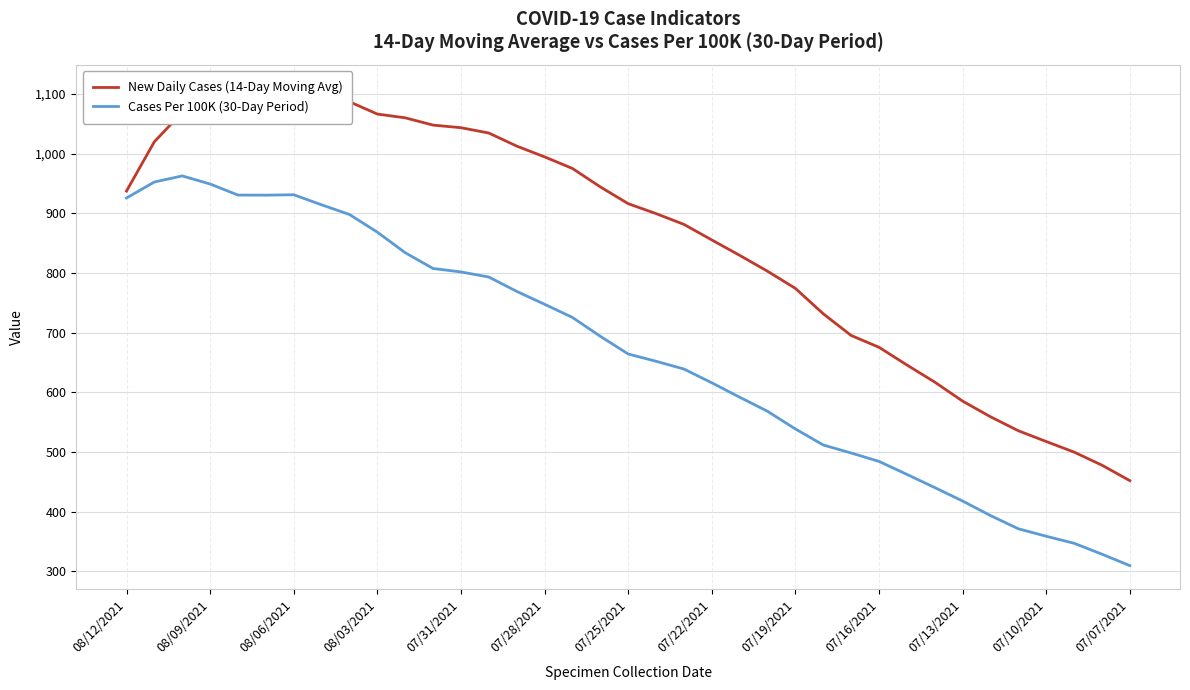

Reading left to right, transcribe all the data shown in this chart.

New Daily Cases (14-Day Moving Avg): 937.1	1019.8	1068.9	1091.4	1098.8	1103.9	1108.7	1095.9	1086.8	1066.1	1059.9	1047.6	1043.3	1034.4	1012.5	994.4	975.0	944.1	916.0	899.4	881.3	855.2	829.4	802.8	774.0	731.5	695.1	675.4	645.7	617.0	585.1	558.9	535.5	517.4	499.7	477.8	451.9
Cases Per 100K (30-Day Period): 925.5	952.3	962.5	948.9	930.4	930.3	930.9	914.1	897.9	868.3	833.8	807.4	801.6	793.1	769.0	747.4	725.4	693.8	664.1	651.9	638.9	615.8	591.7	568.1	538.5	511.6	498.2	484.1	462.4	440.3	417.7	393.4	371.2	358.7	346.9	328.7	309.5